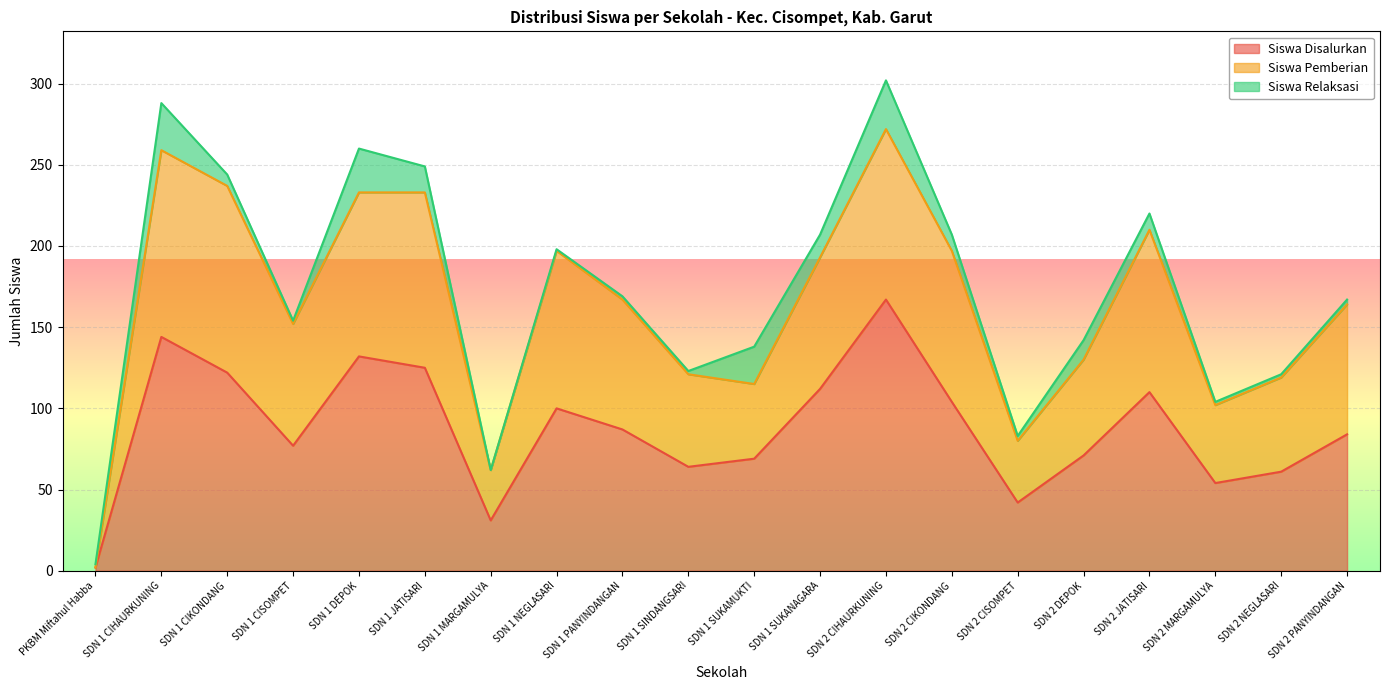

What is the smallest value displayed?

2